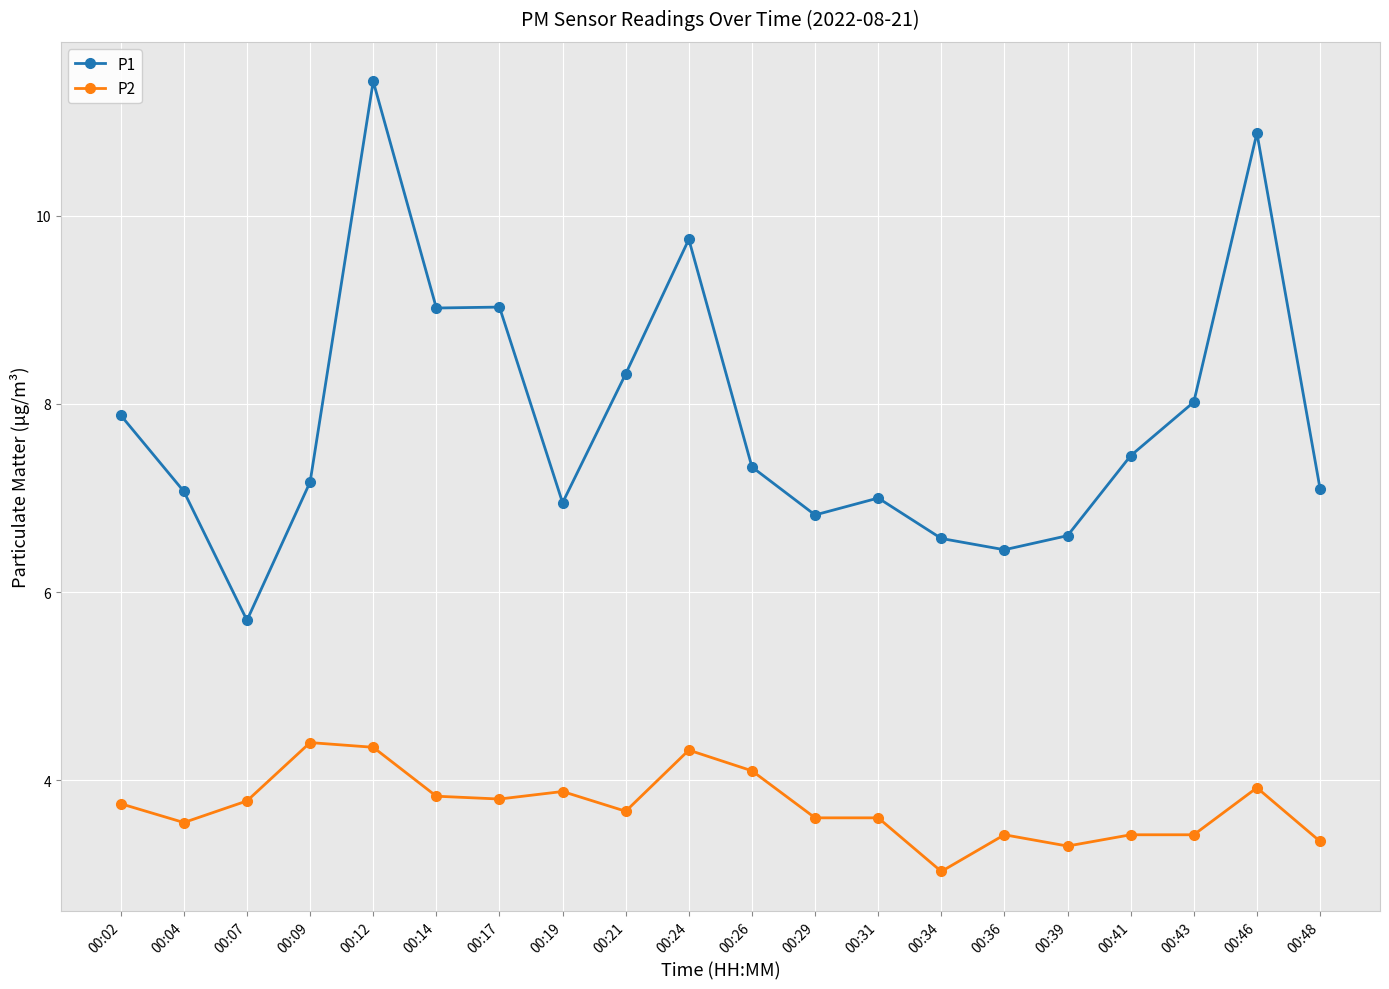

True or false: P1 and P2 intersect in this chart.

False